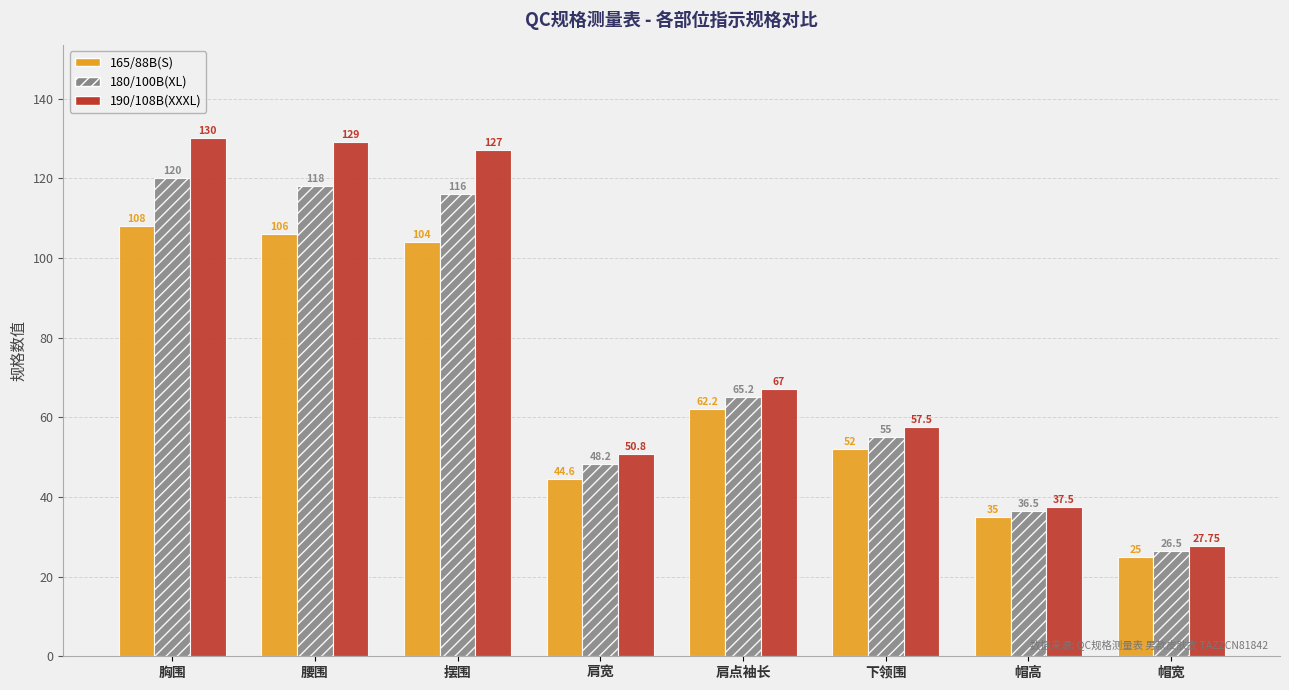

What is the maximum value shown in the chart?

130.0